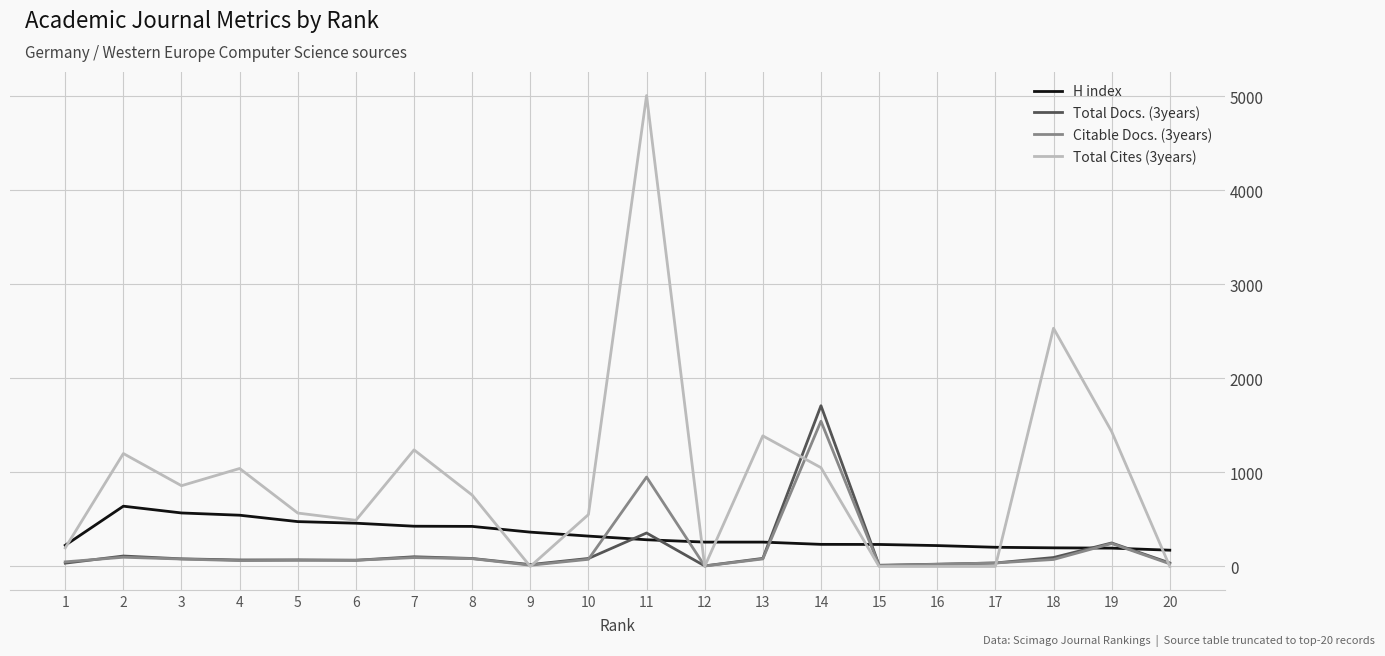

How many lines are shown in the chart?

4